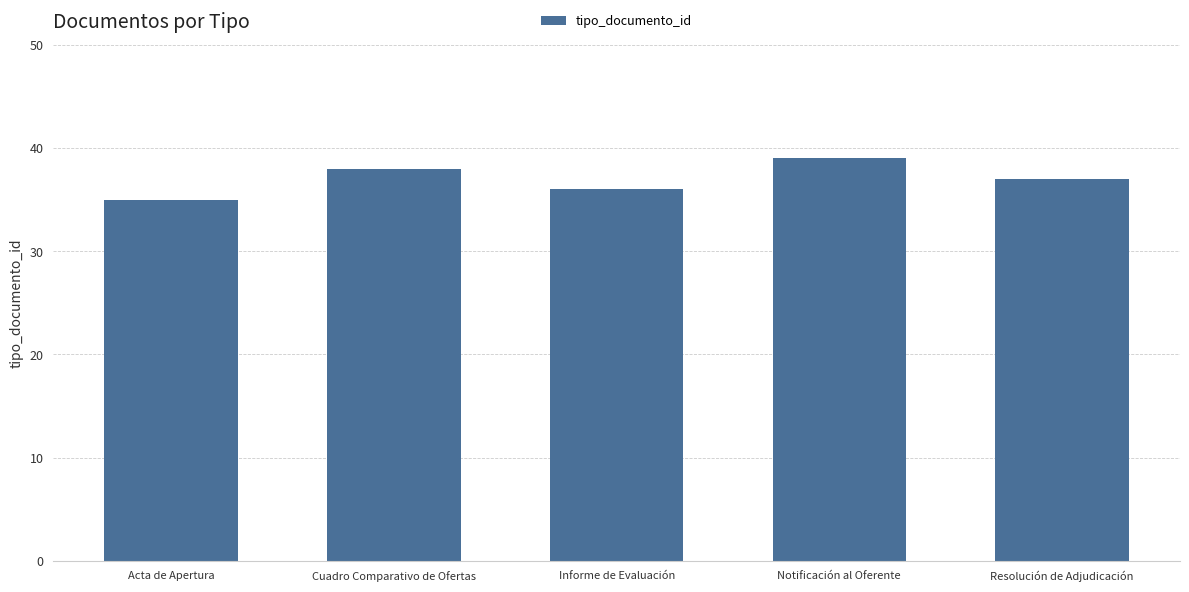

List the labels in order of value, smallest first.

Acta de Apertura, Informe de Evaluación, Resolución de Adjudicación, Cuadro Comparativo de Ofertas, Notificación al Oferente